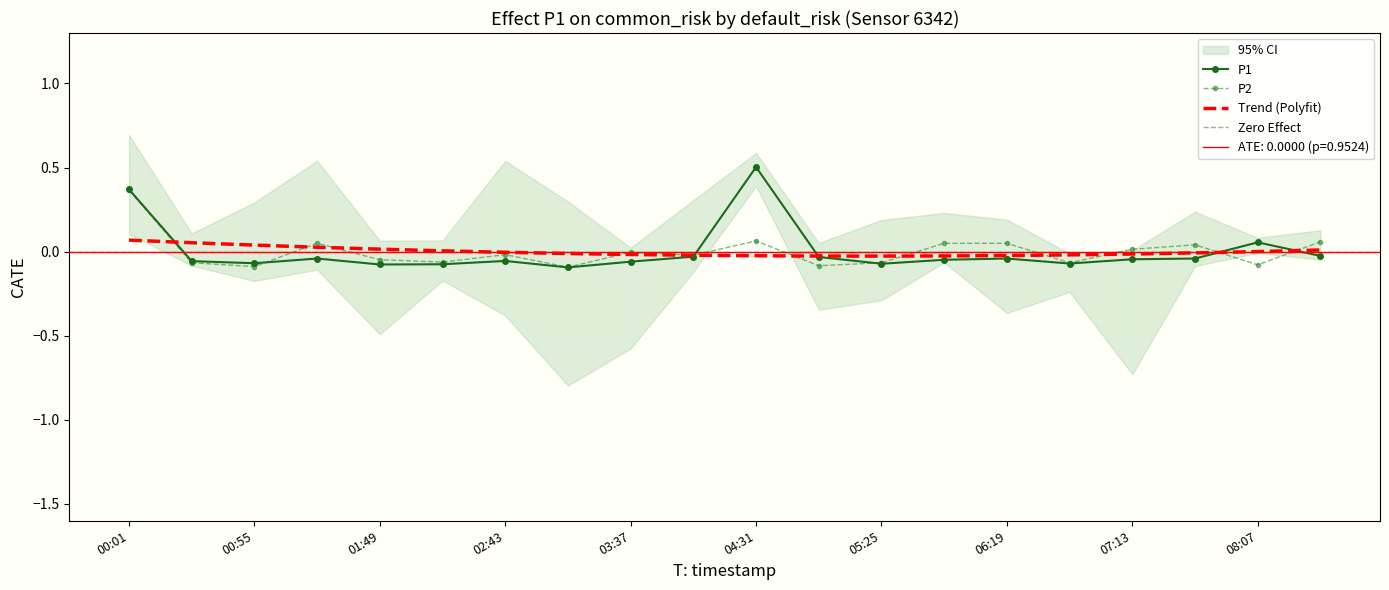

Is the value of P1 at 3 greater than the value of P2 at 17?

No